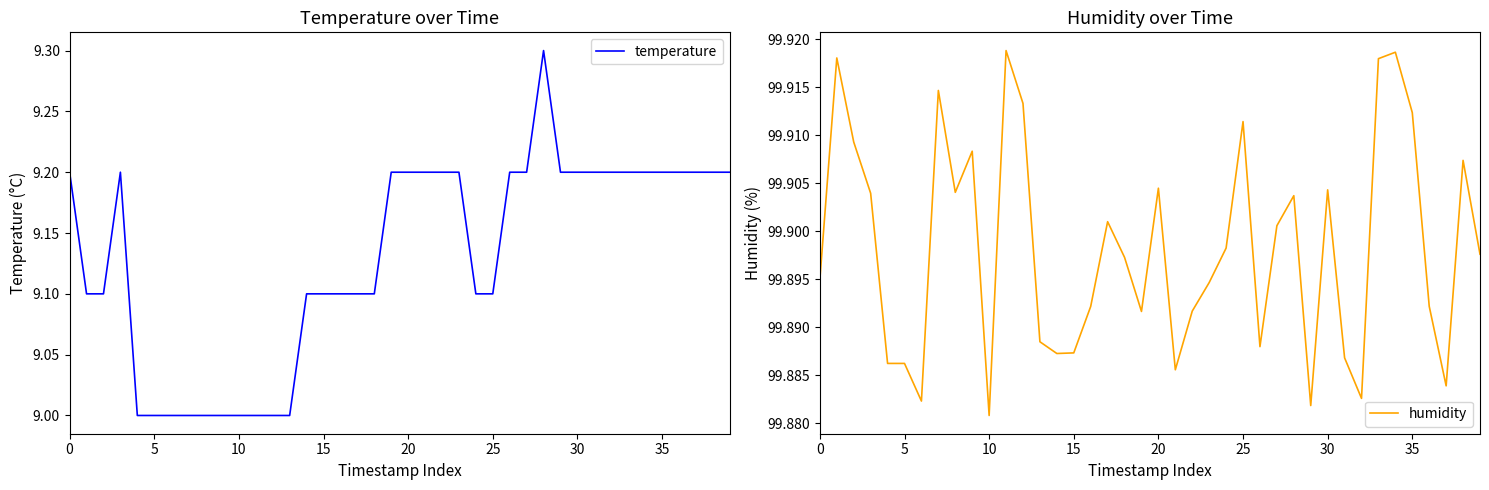

What value does the humidity series have at 36?

99.9